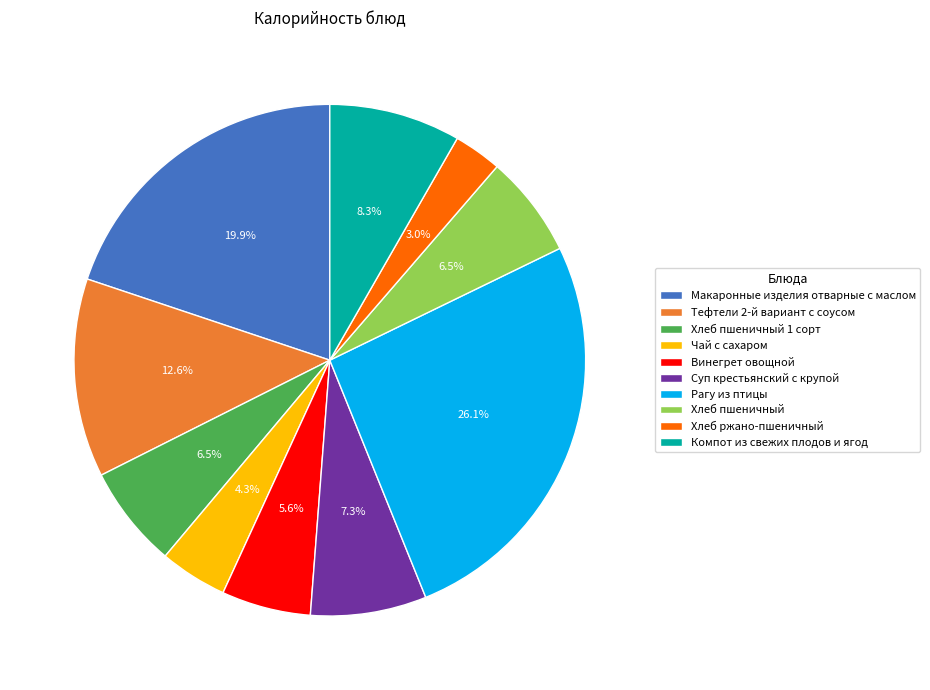

What is the largest slice in the pie chart?

Рагу из птицы